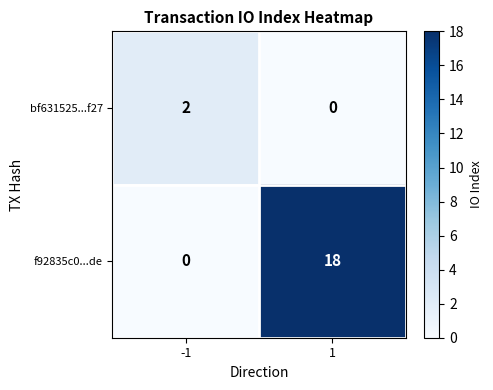

At how many categories does at least one series exceed 10?

1